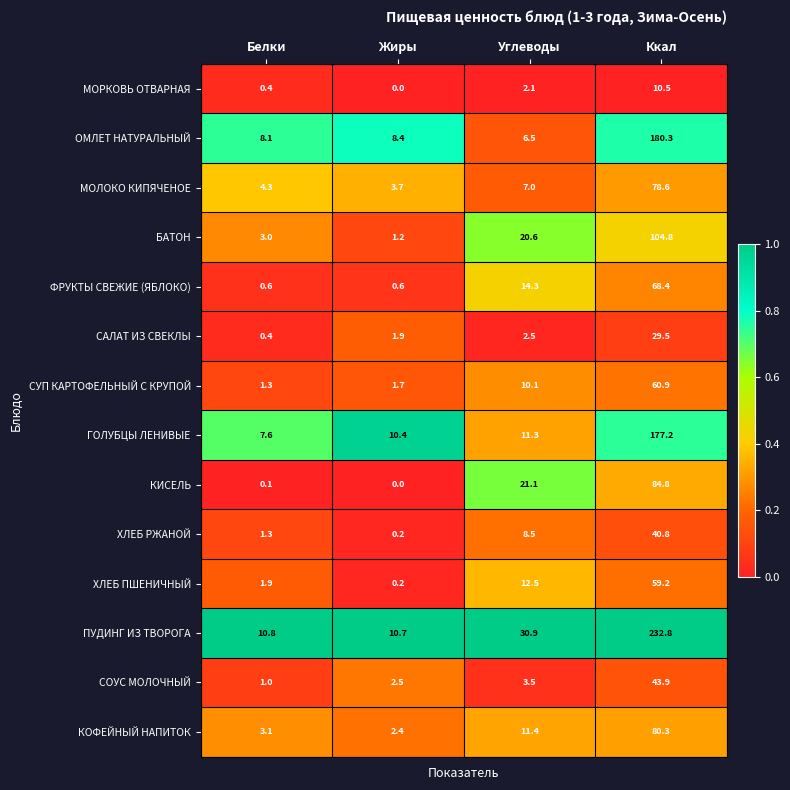

What is the approximate value of ПУДИНГ ИЗ ТВОРОГА at Ккал?

232.8